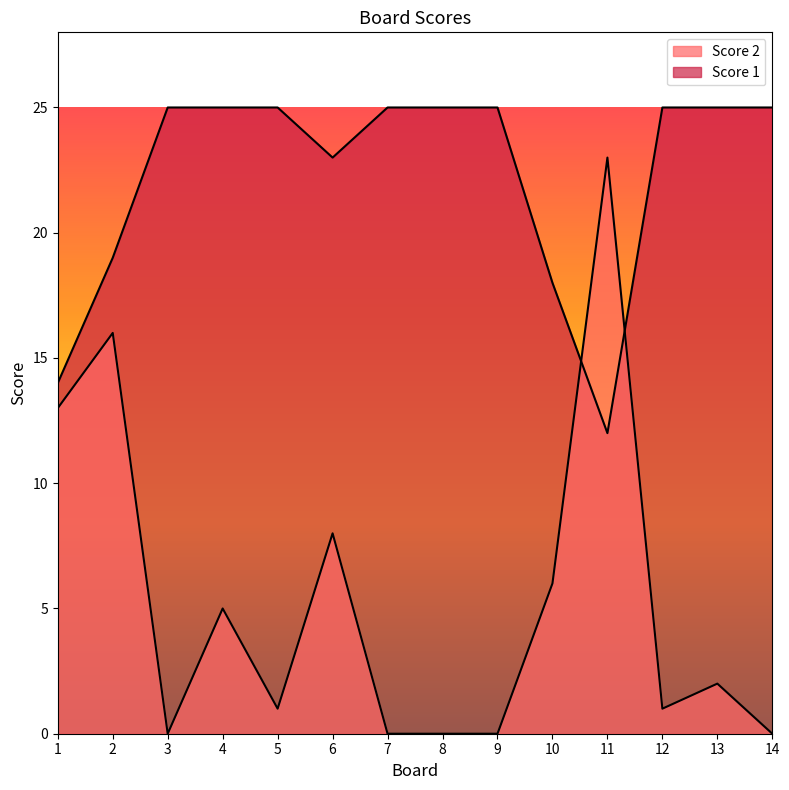

What is the sum of all Score 1 values?

311